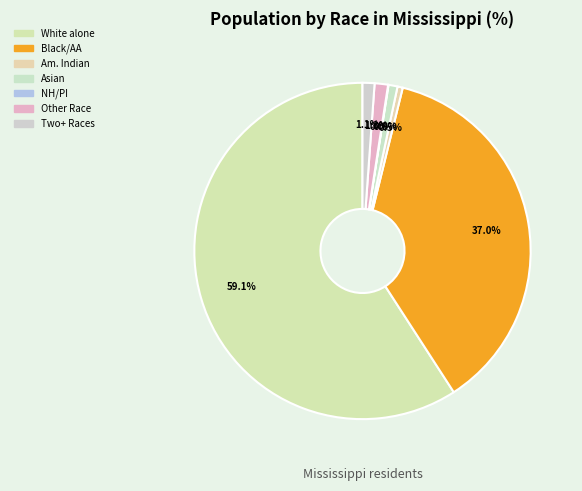

Which slice represents more than half of the pie?

White alone